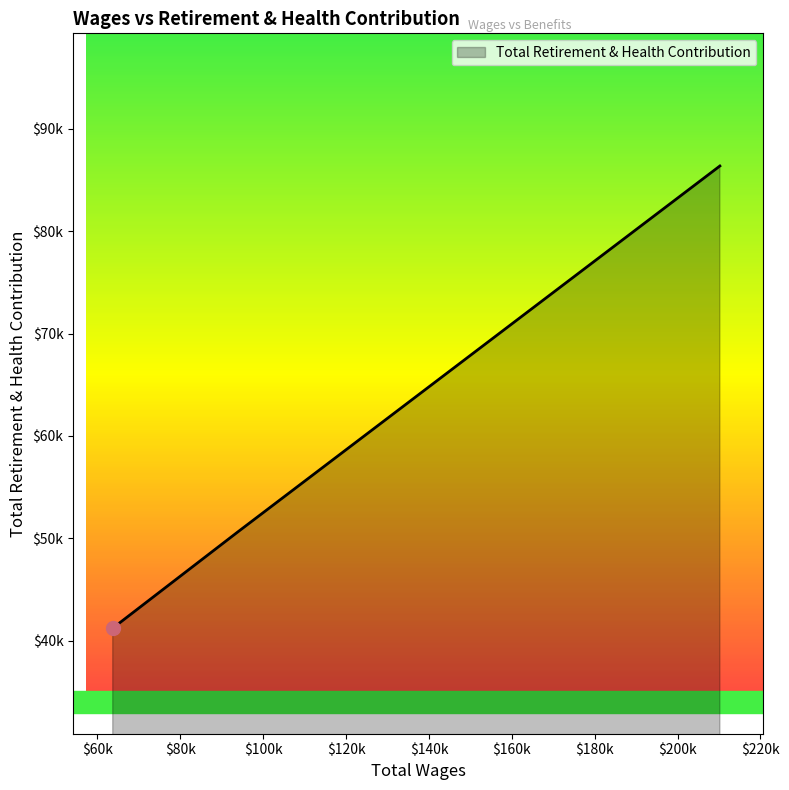

What is the difference between the maximum and minimum values?

45134